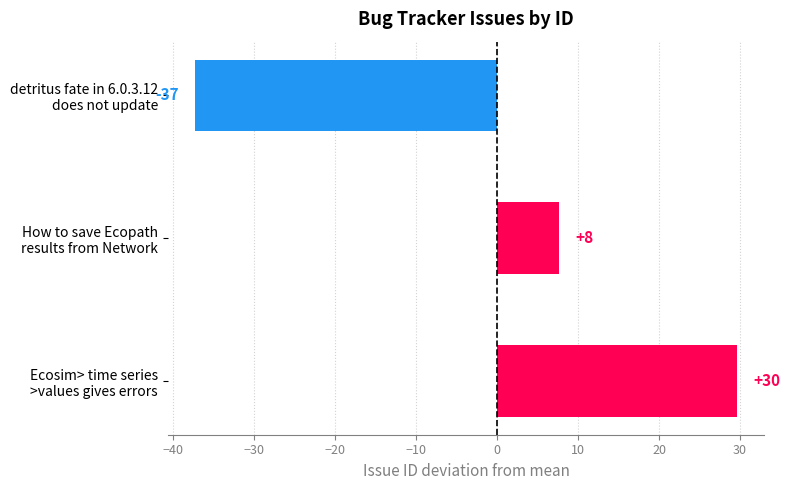

Are the bars horizontal?

Yes